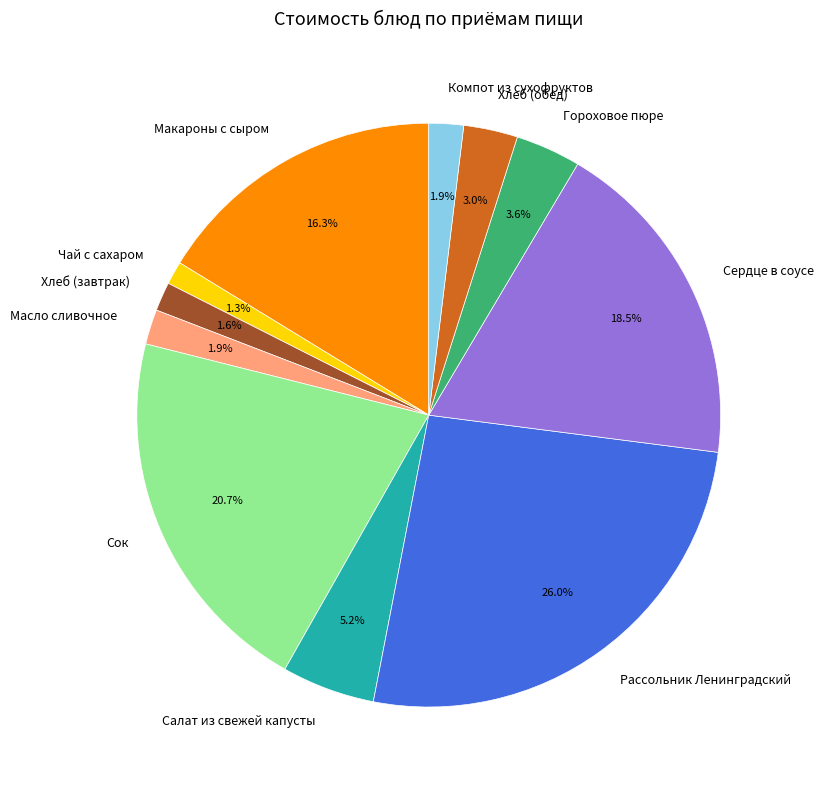

Is it true that Сердце в соусе is 28% of the pie?

False